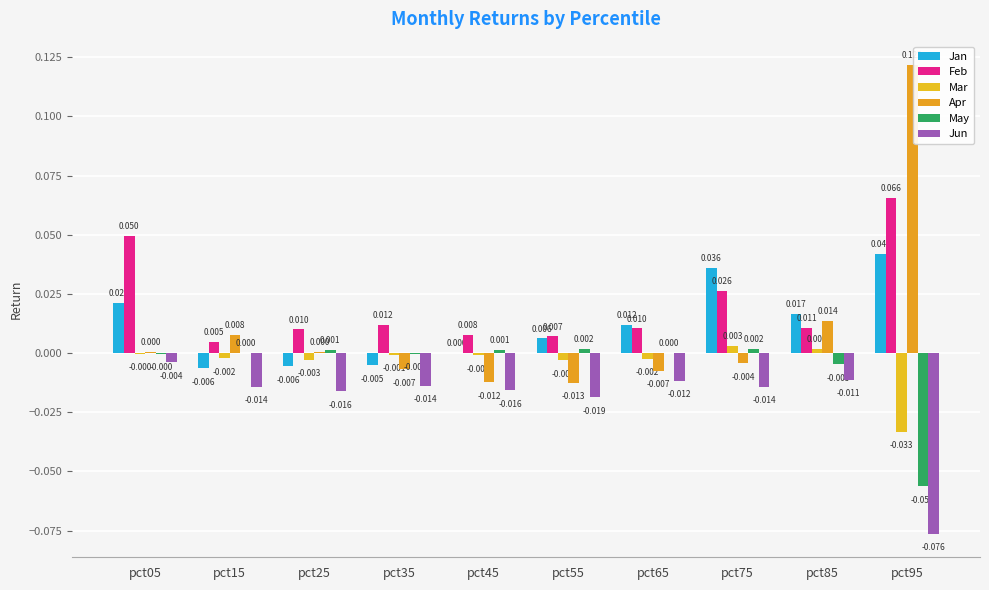

Between pct65 and pct55, which is larger?

pct65